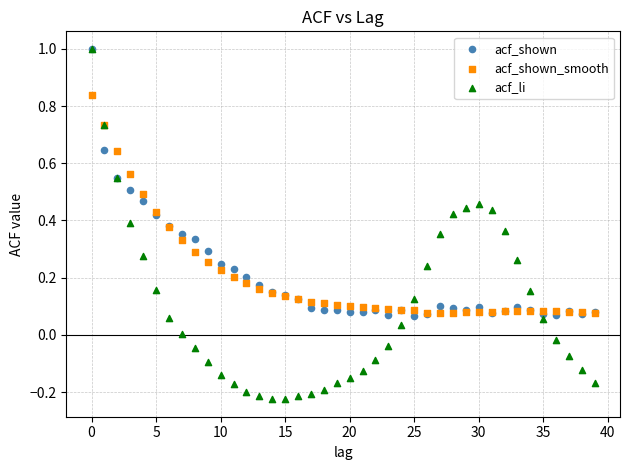

What are all the series names shown in the legend?

acf_shown, acf_shown_smooth, acf_li